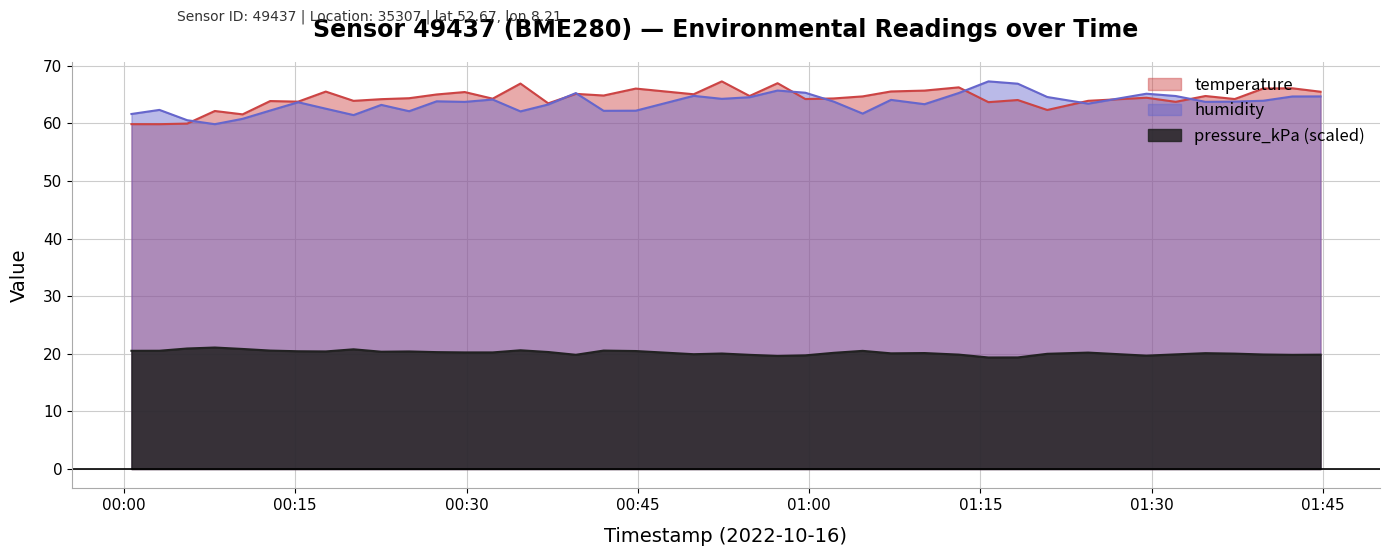

Does the chart have visible grid lines?

Yes